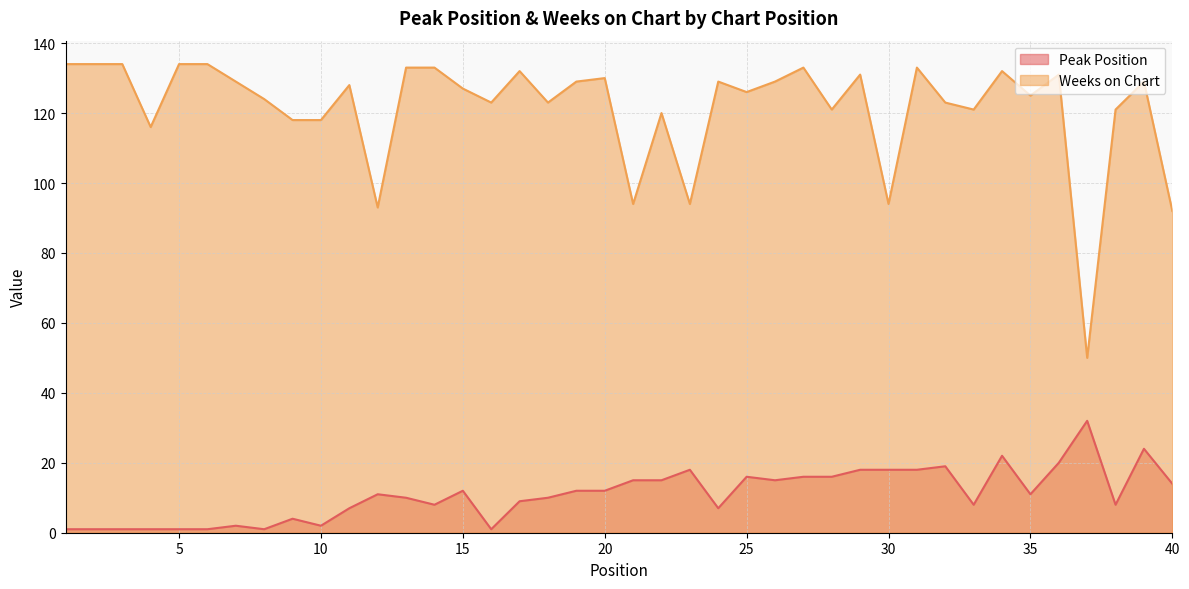

Between 17 and 18, which is larger?

18